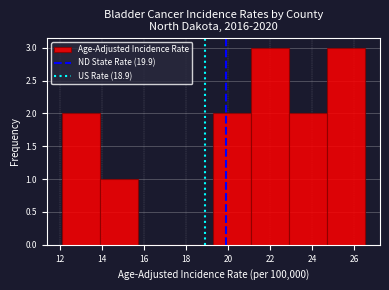

Reading left to right, transcribe this chart: for each bar, give the range it covers on the x-axis and its height. Neither the bar edges nor the heights are printed on the chart, so give them approximately, as read against the axes.

12.1 to 13.9: 2
13.9 to 15.7: 1
15.7 to 17.5: 0
17.5 to 19.3: 0
19.3 to 21.1: 2
21.1 to 22.9: 3
22.9 to 24.7: 2
24.7 to 26.5: 3